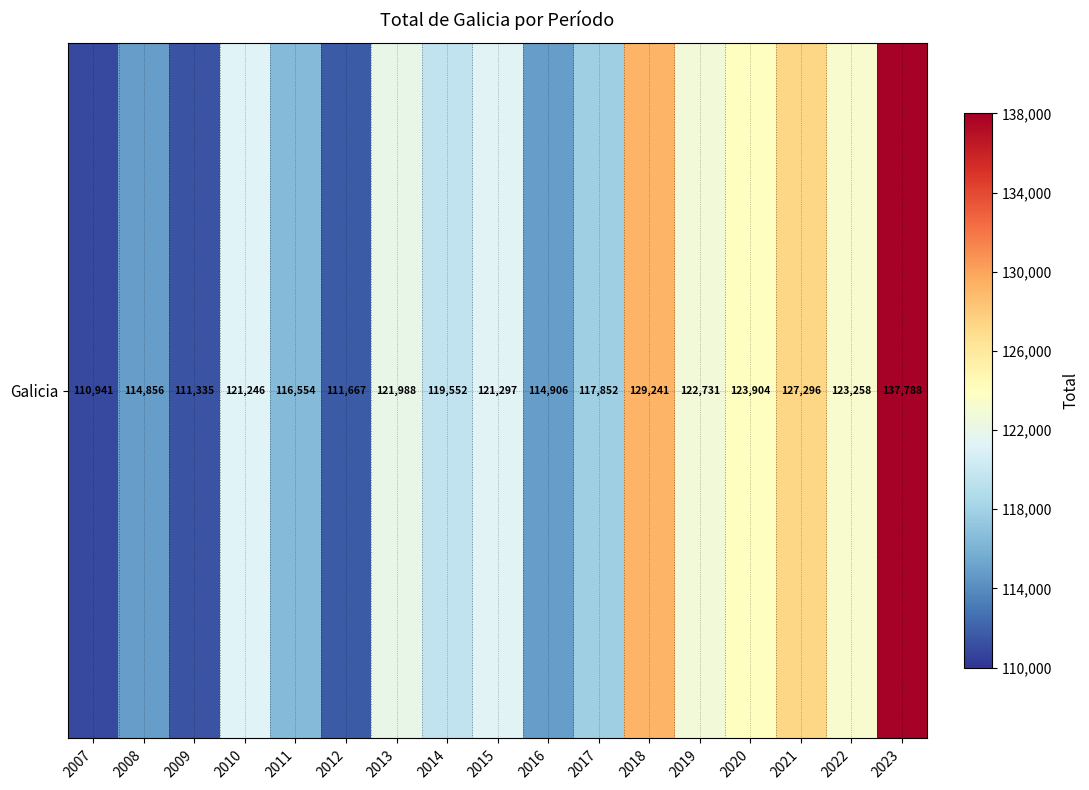

How many categories are shown in the chart?

17